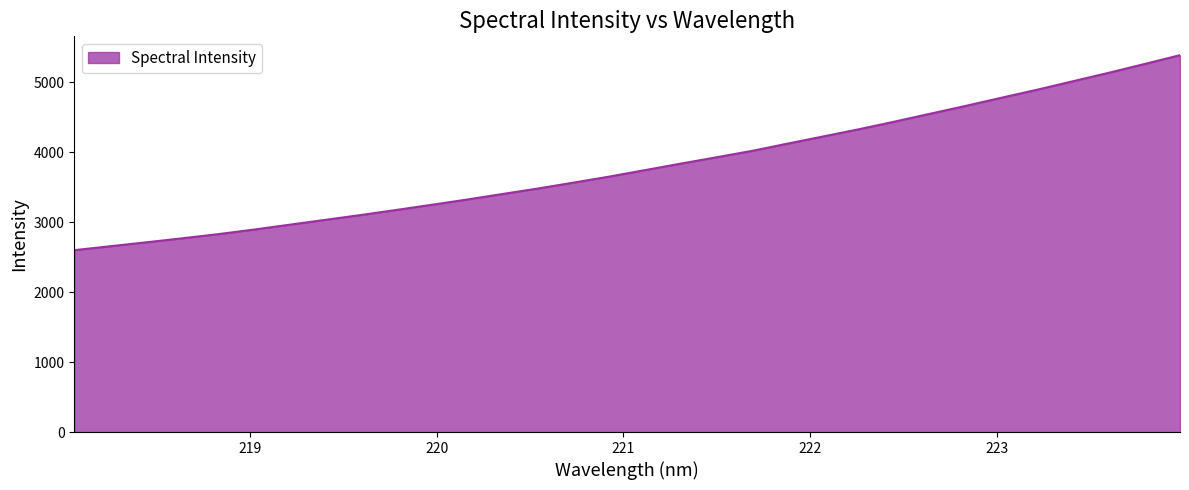

What is the difference between the maximum and minimum values?

2787.2